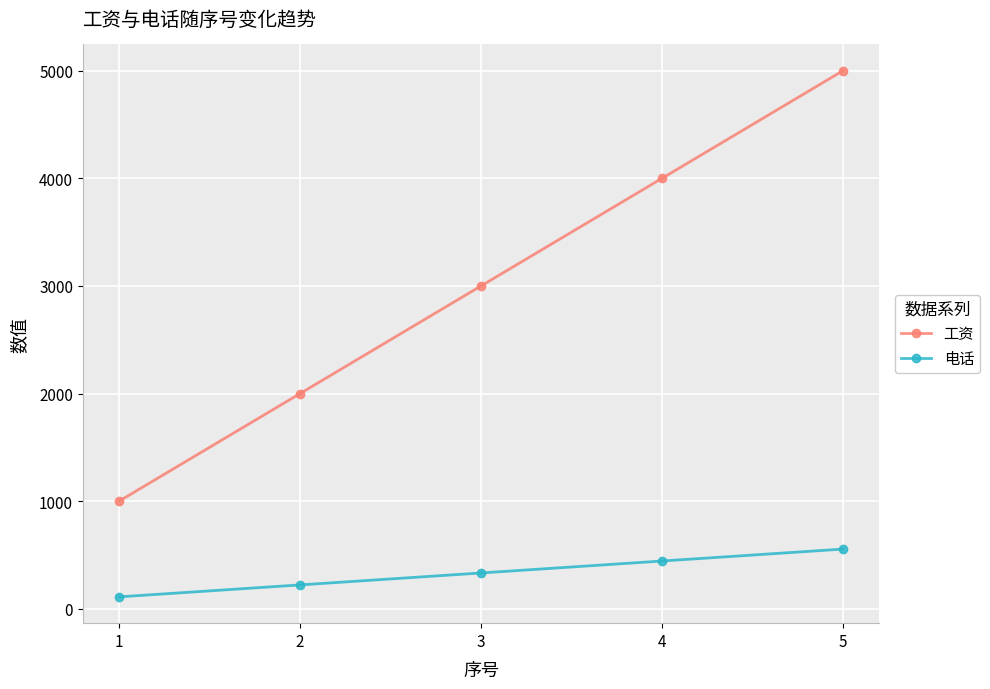

How many lines are shown in the chart?

2